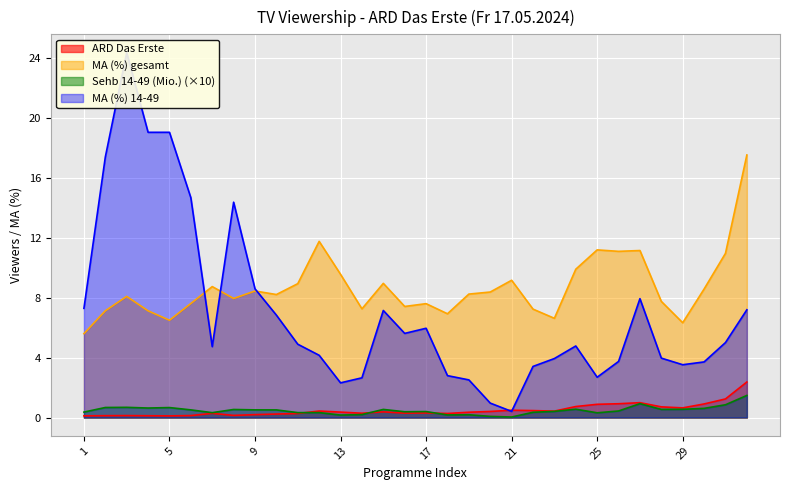

What is the greatest value displayed?

24.4